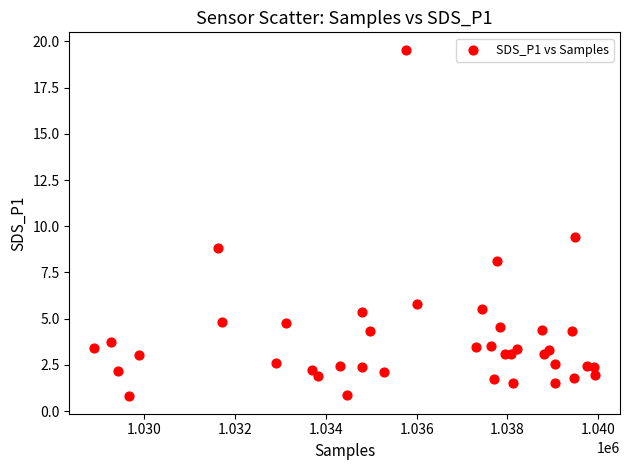

What Y value in the scatter plot is closest to 10?

9.4